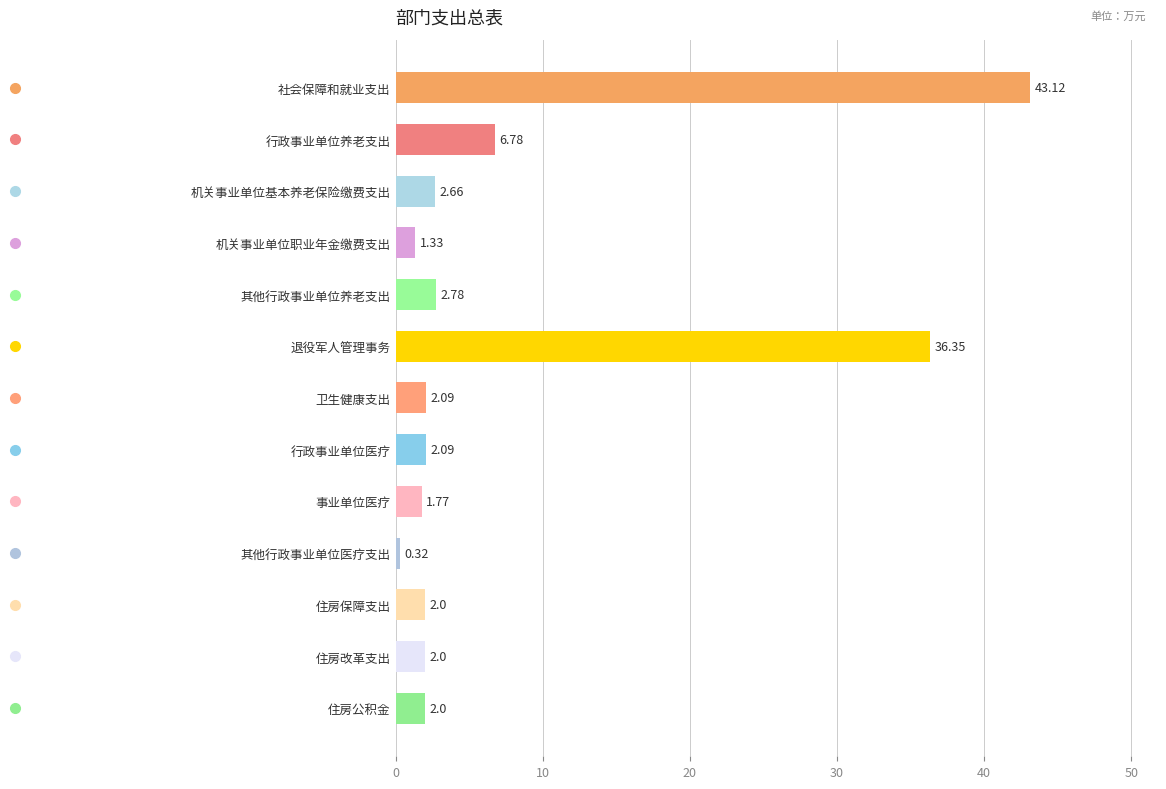

What is the greatest value displayed?

43.1